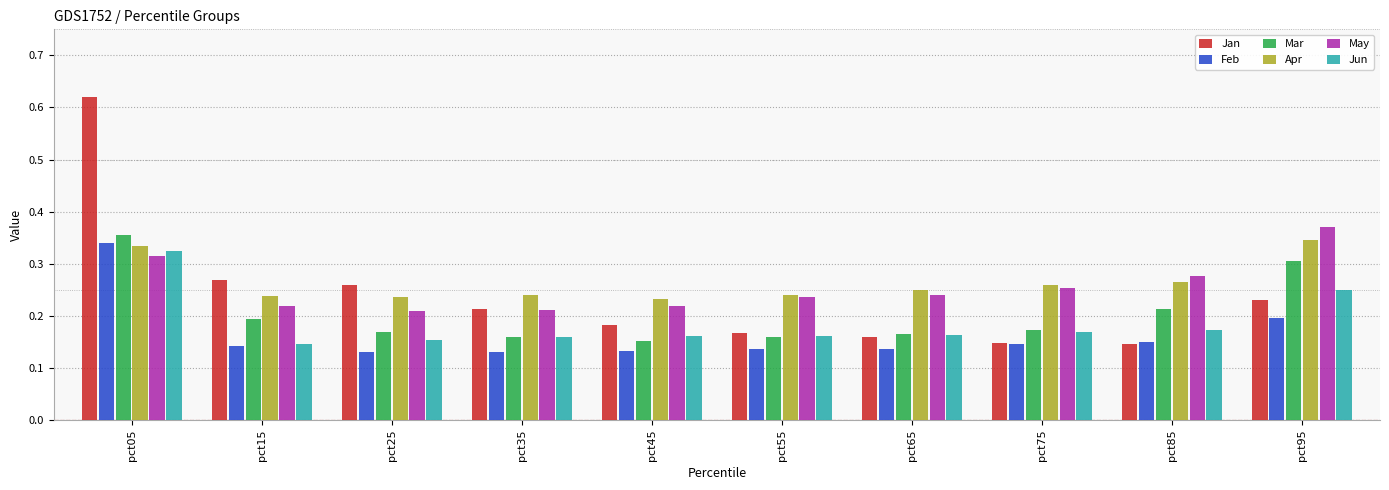

At which category is the sum across all series the highest?

pct05